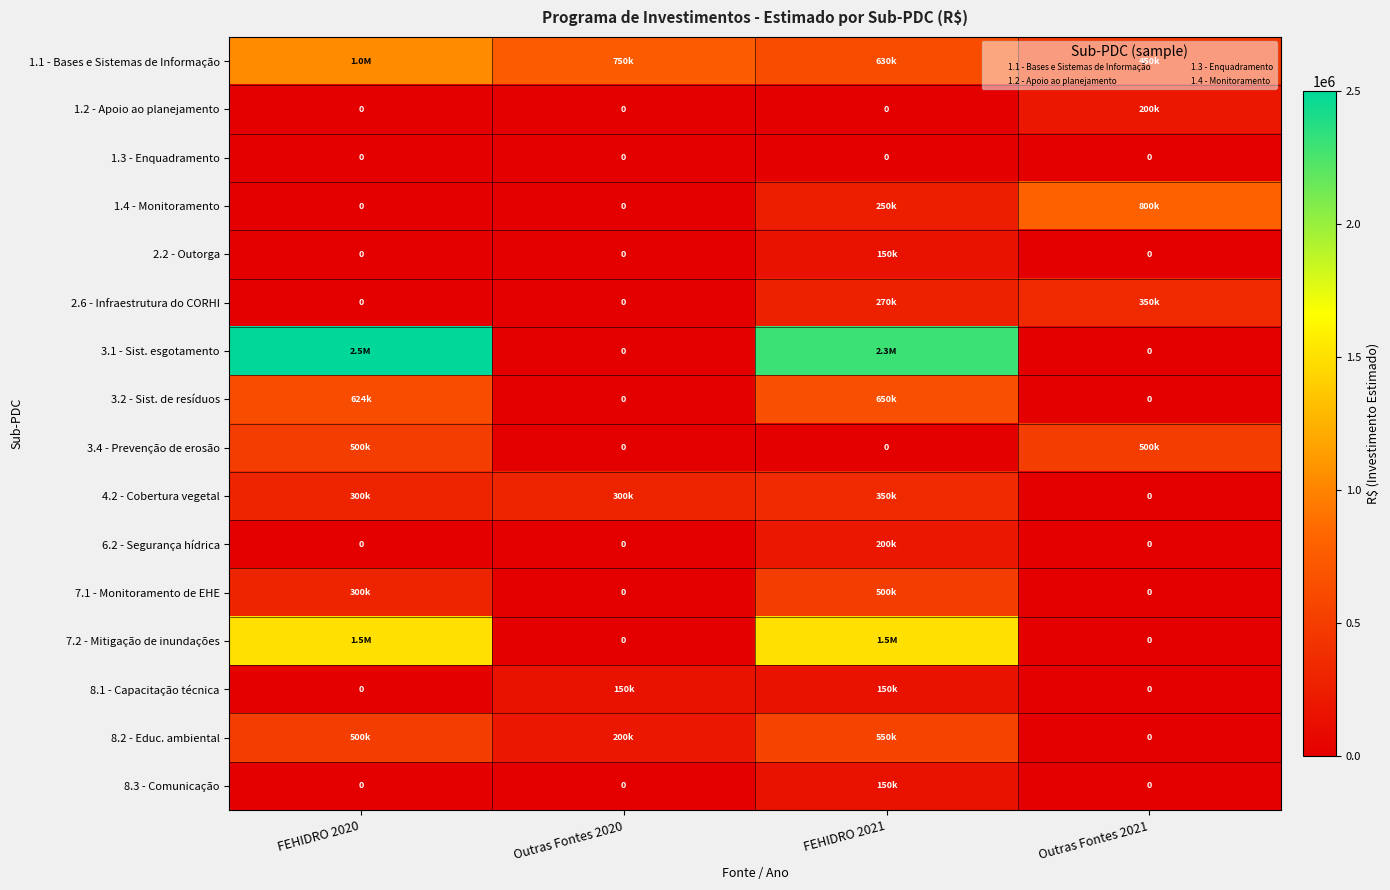

True or false: 8.2 - Educ. ambiental has a value of 162811 at FEHIDRO 2020.

False